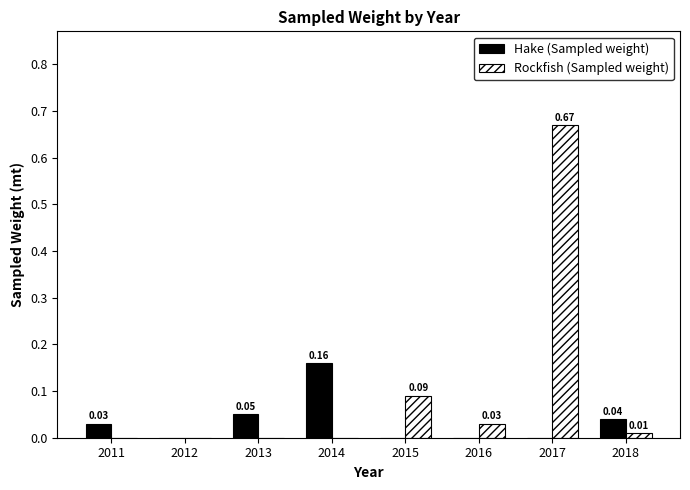

What is the sum of all Rockfish (Sampled weight) values?

0.8